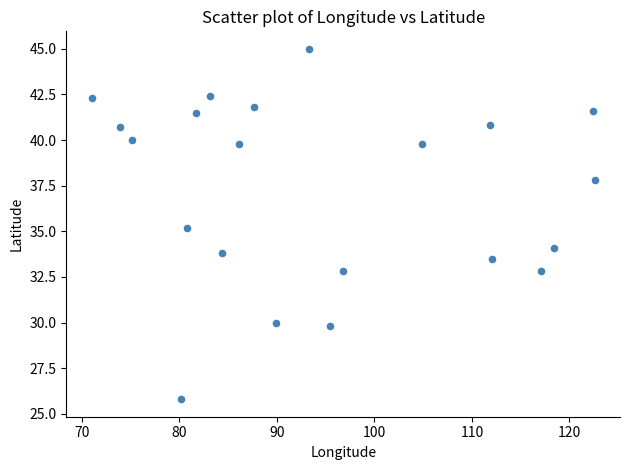

What is the range of Y values (max minus min)?

19.2